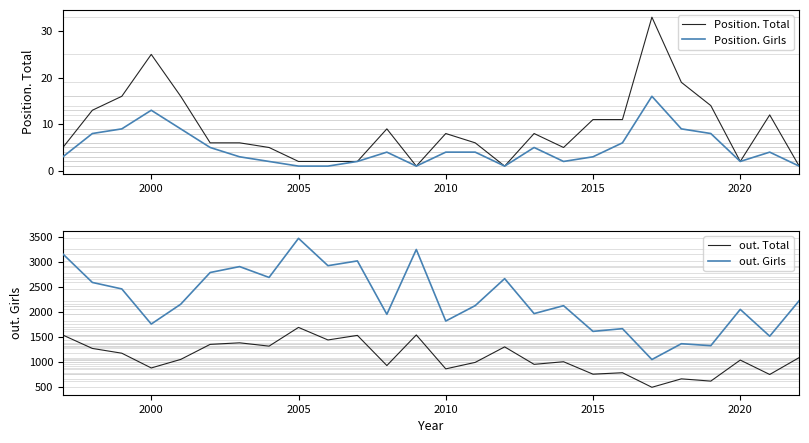

Is it true that Position. Girls equals 4 at 2000?

False